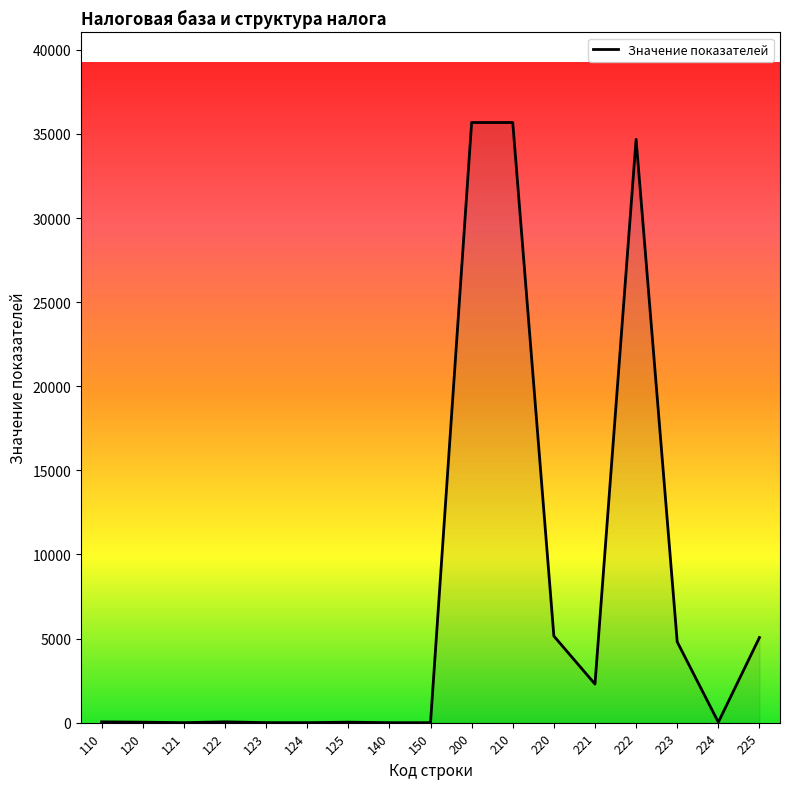

Approximately how many times larger is the value at 200 compared to 221?

15.6